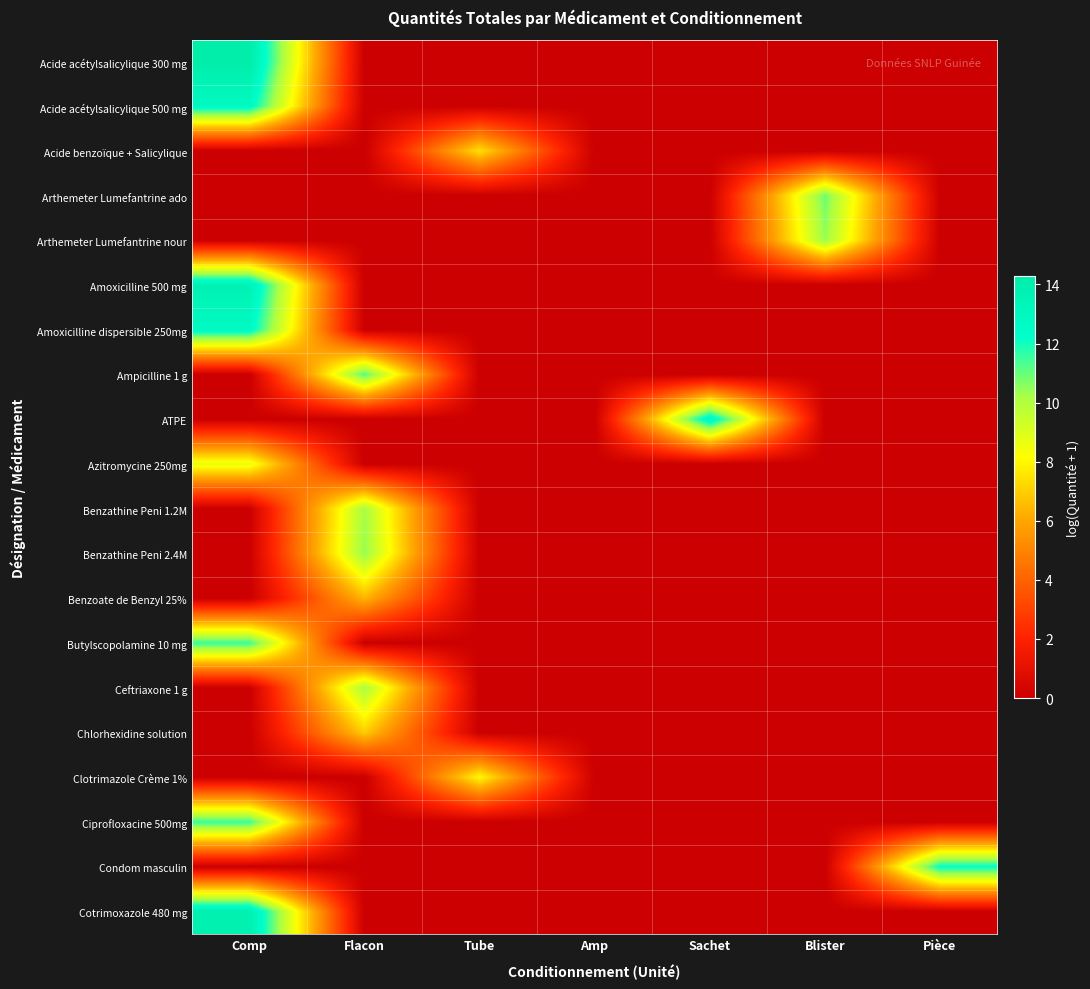

At which category is the sum across all series the highest?

Comp